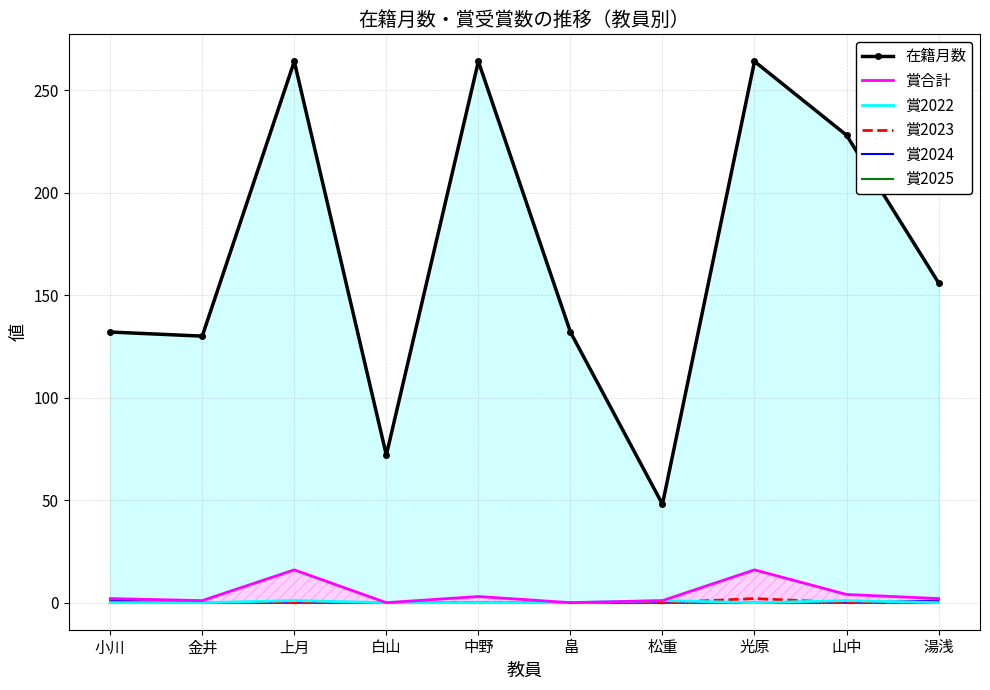

What is the difference between the highest and lowest values at 山中?

228